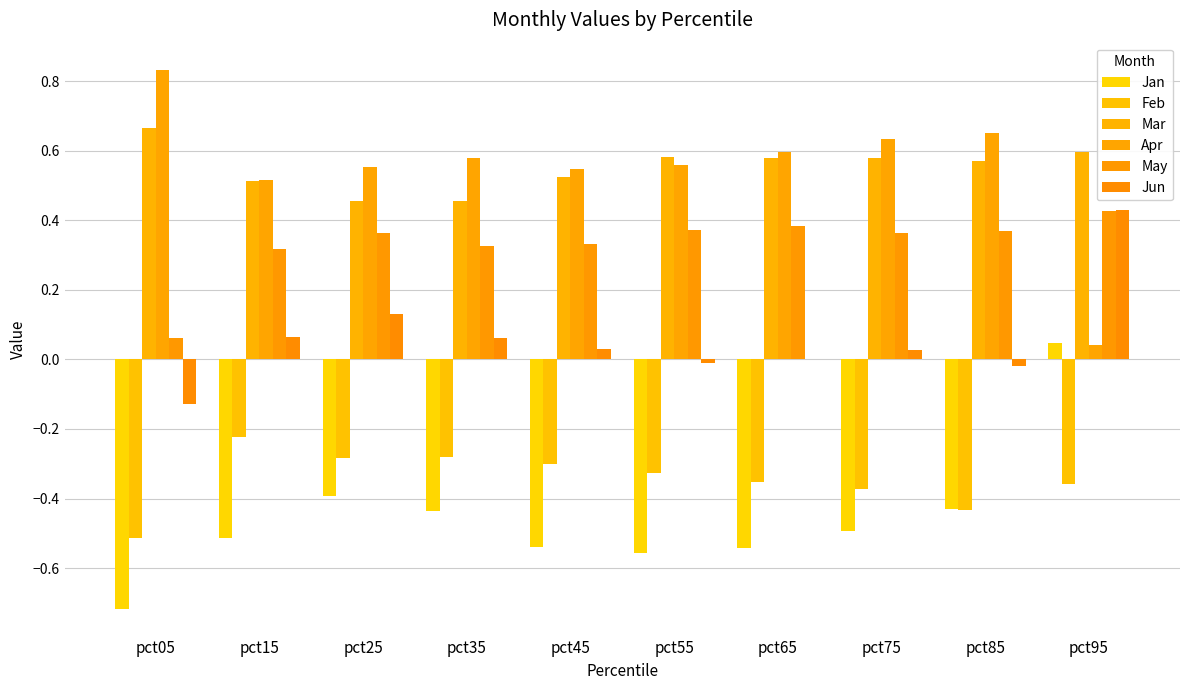

What is the total value across all series at pct15?

0.7